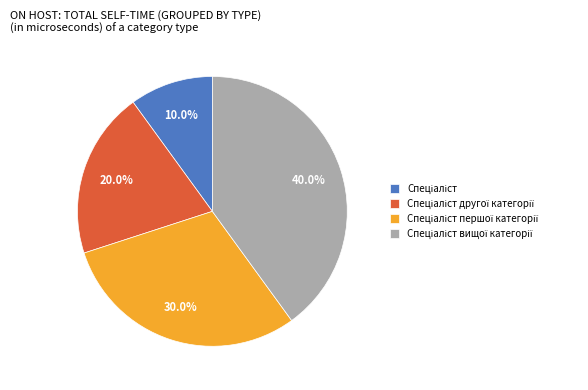

Is there a majority slice in this chart?

No